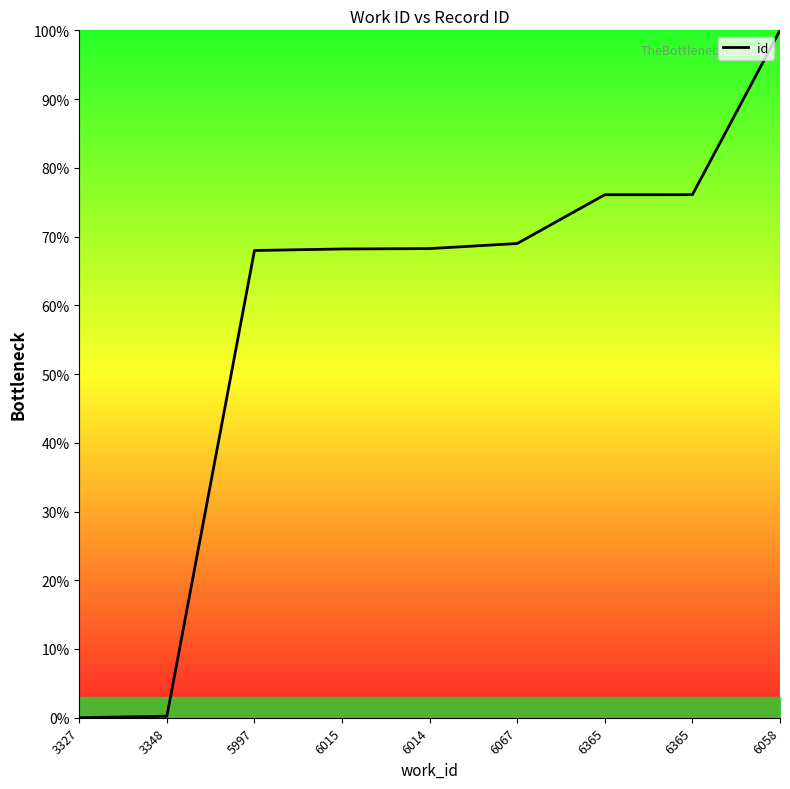

Does the chart display data point markers on the line(s)?

No